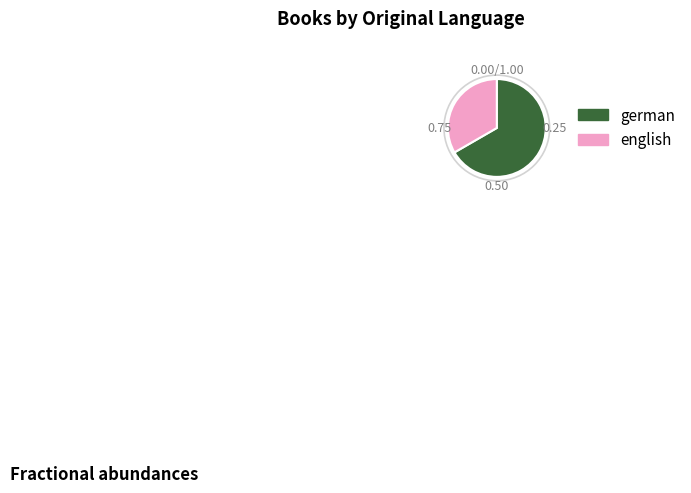

Which has a higher value, german or english?

german